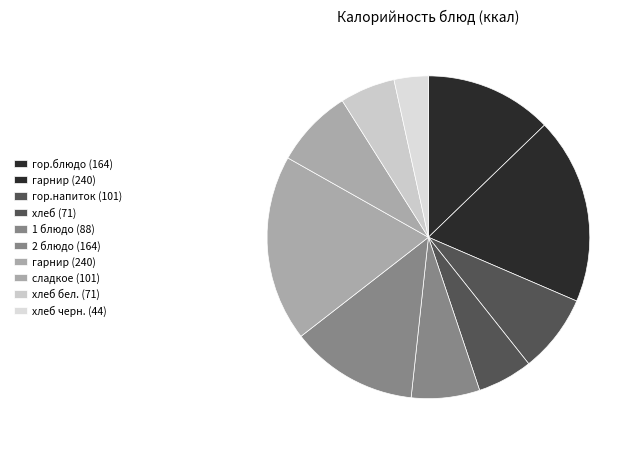

How many segments does this pie chart have?

10